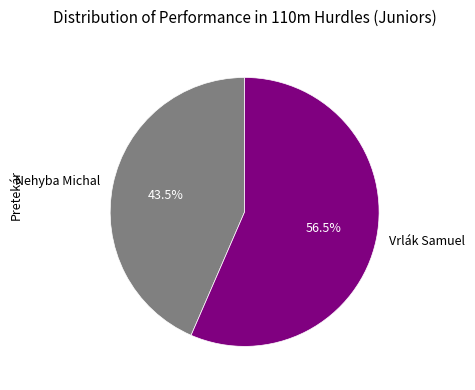

Does Nehyba Michal account for over 50% of the chart?

No